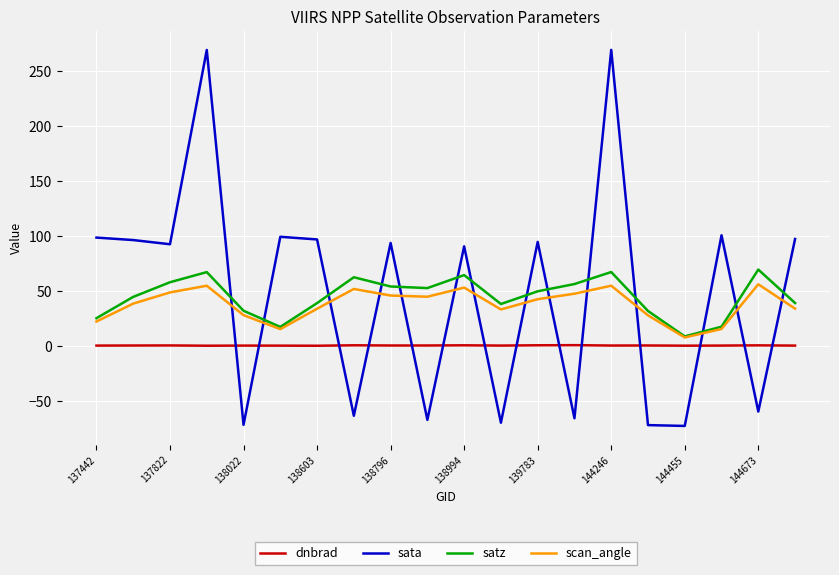

Which series has the largest range (max minus min)?

sata